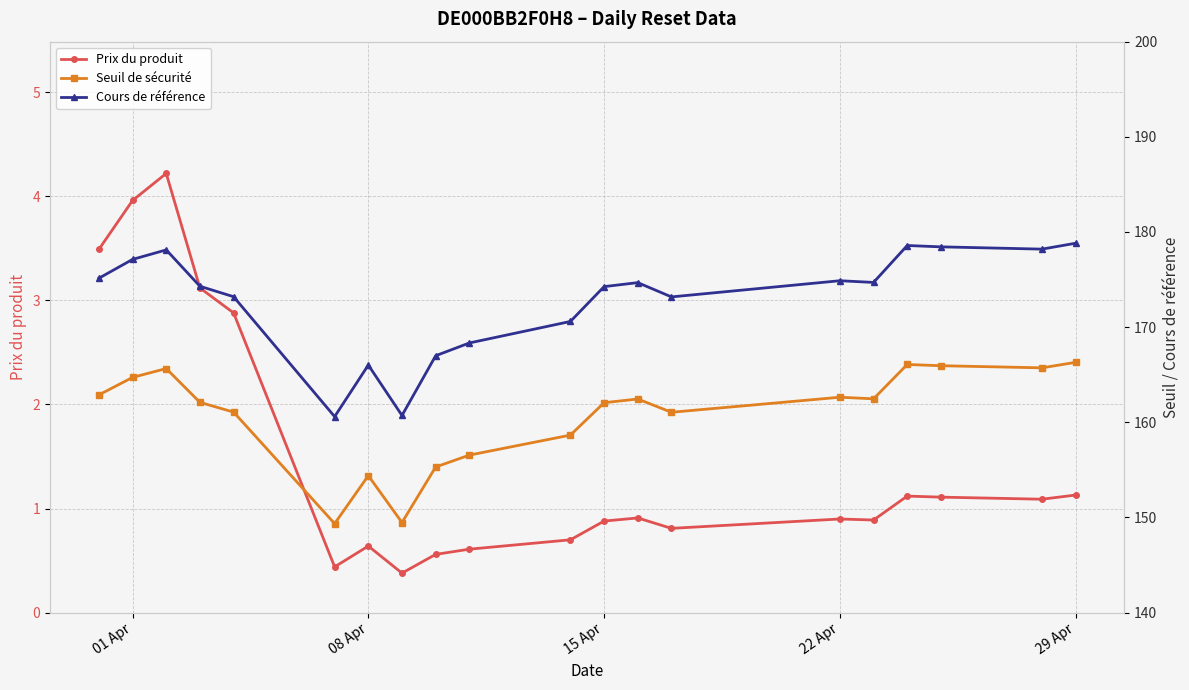

What is the minimum value for Seuil de sécurité?

149.4